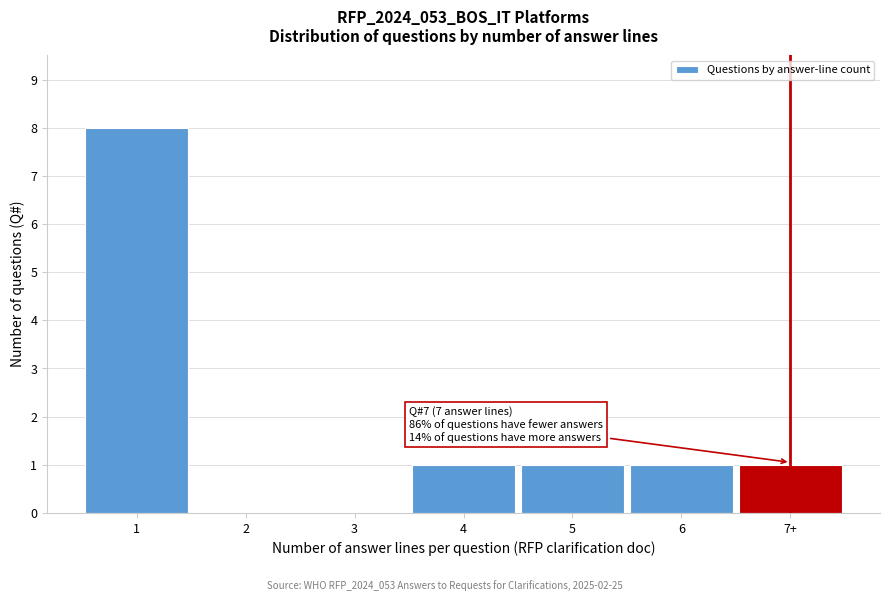

Reading right to left, what are all the values shown in this chart?

7+=1	6=1	5=1	4=1	3=0	2=0	1=8